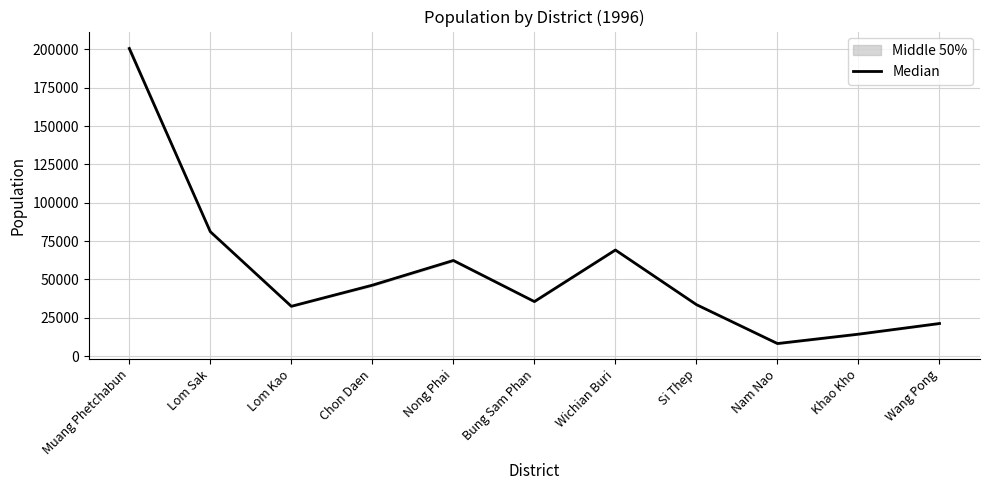

Reading left to right, transcribe all the data shown in this chart.

Muang Phetchabun=200558.5	Lom Sak=81146.5	Lom Kao=32509.0	Chon Daen=46272.0	Nong Phai=62380.5	Bung Sam Phan=35590.5	Wichian Buri=69207.0	Si Thep=33600.5	Nam Nao=8234.0	Khao Kho=14345.0	Wang Pong=21296.0